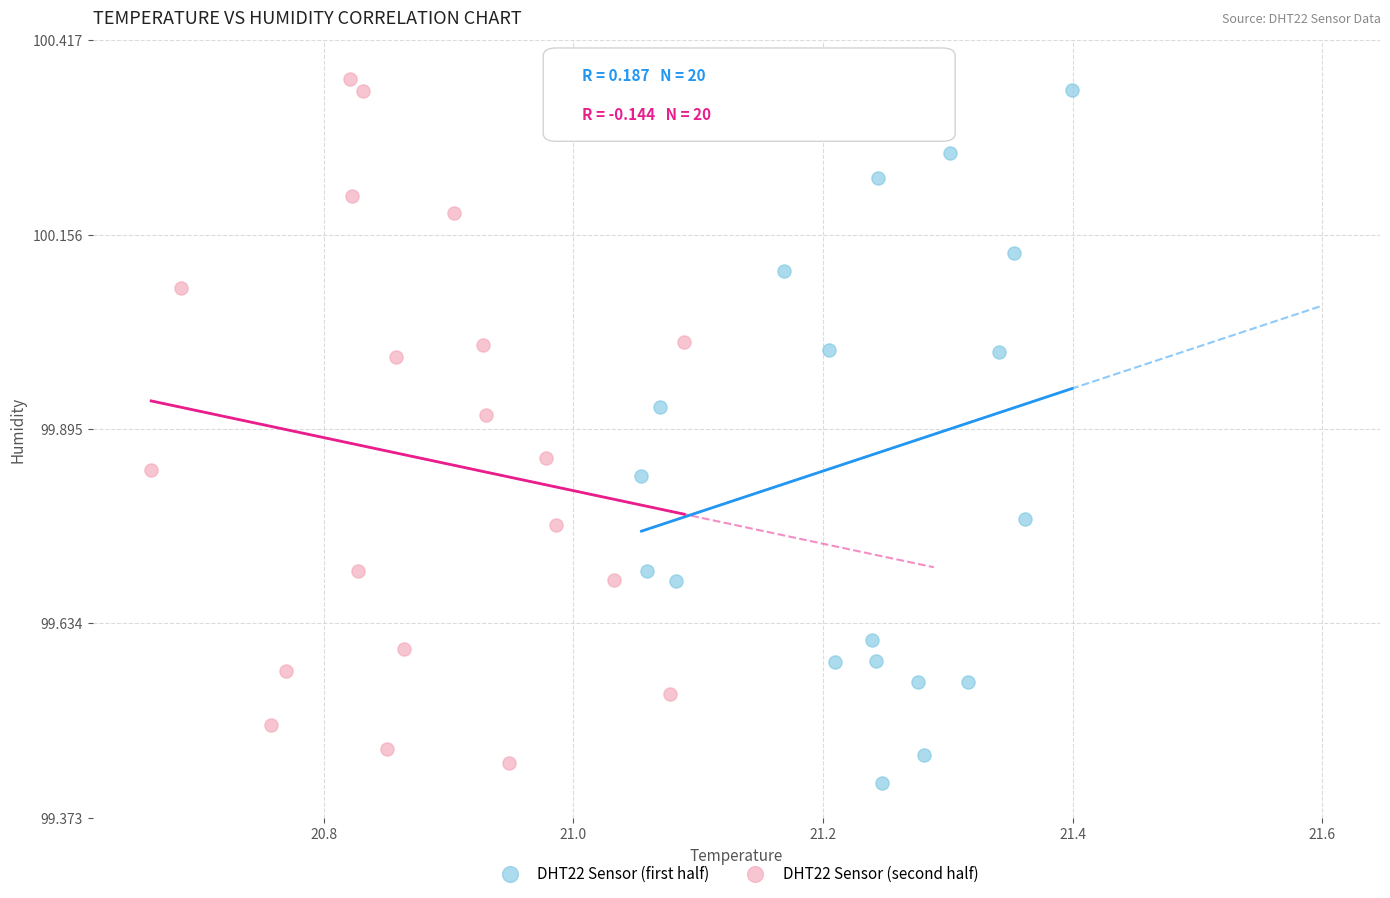

Which series has the widest spread of Y values?

DHT22 Sensor (first half)